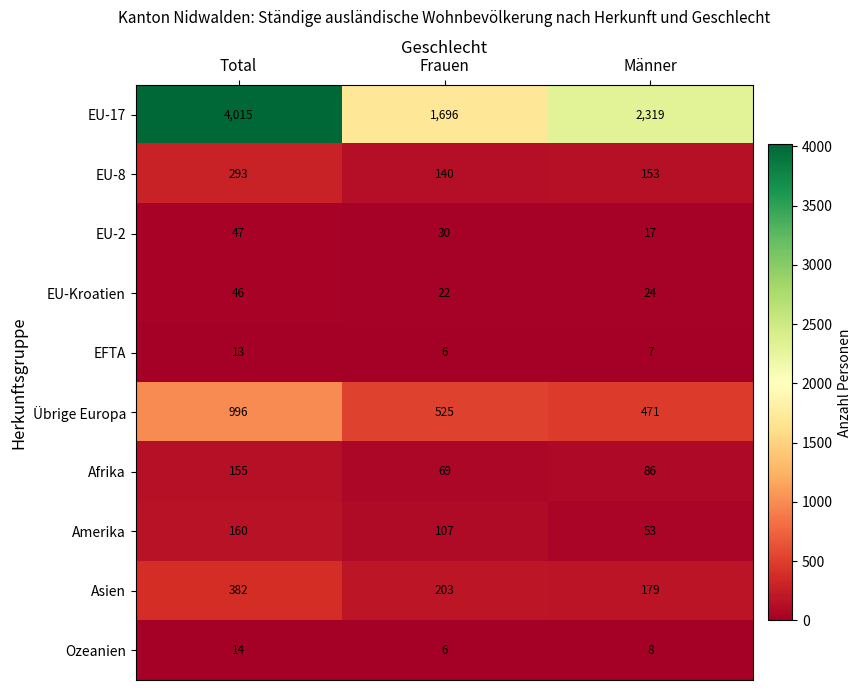

At which label does EU-Kroatien first exceed 24?

Total